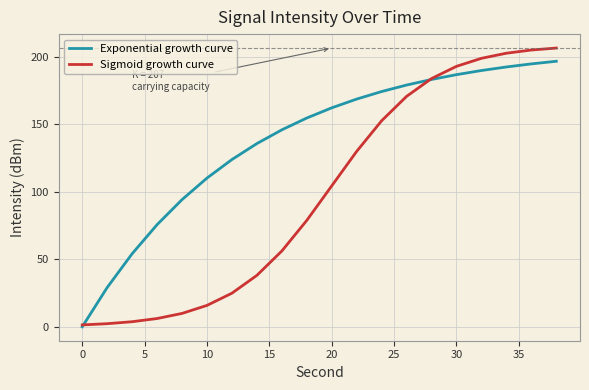

What is the maximum value shown in the chart?

206.7